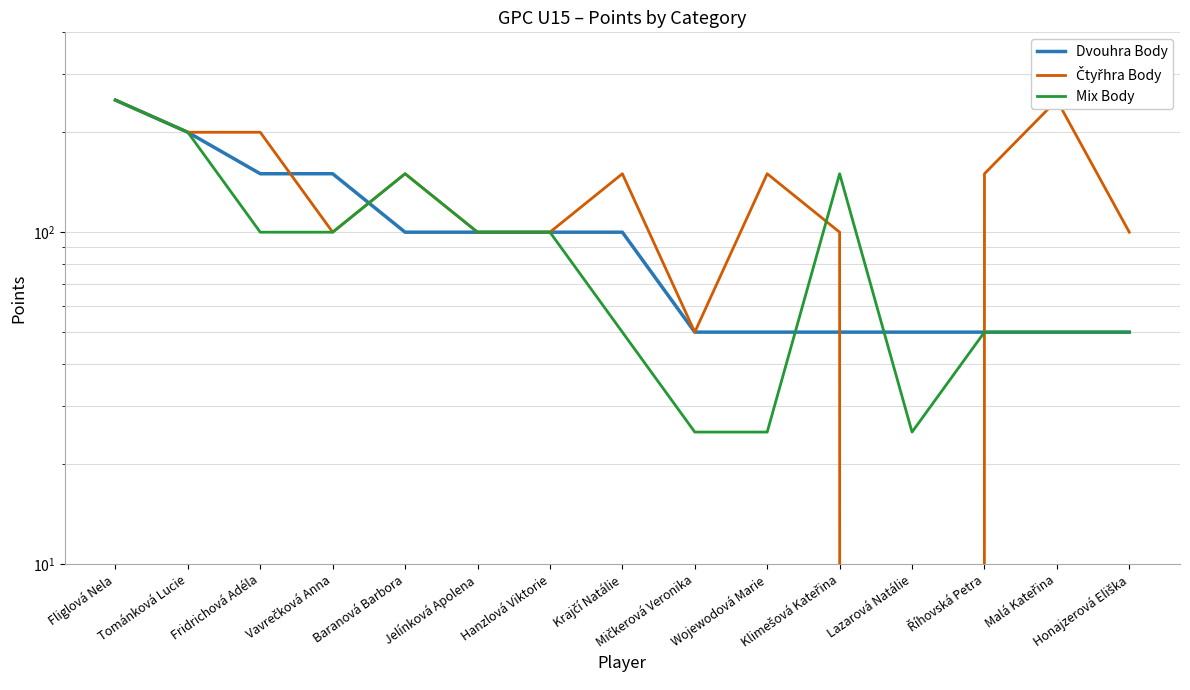

What is the difference between the maximum and minimum values in the Dvouhra Body series?

200